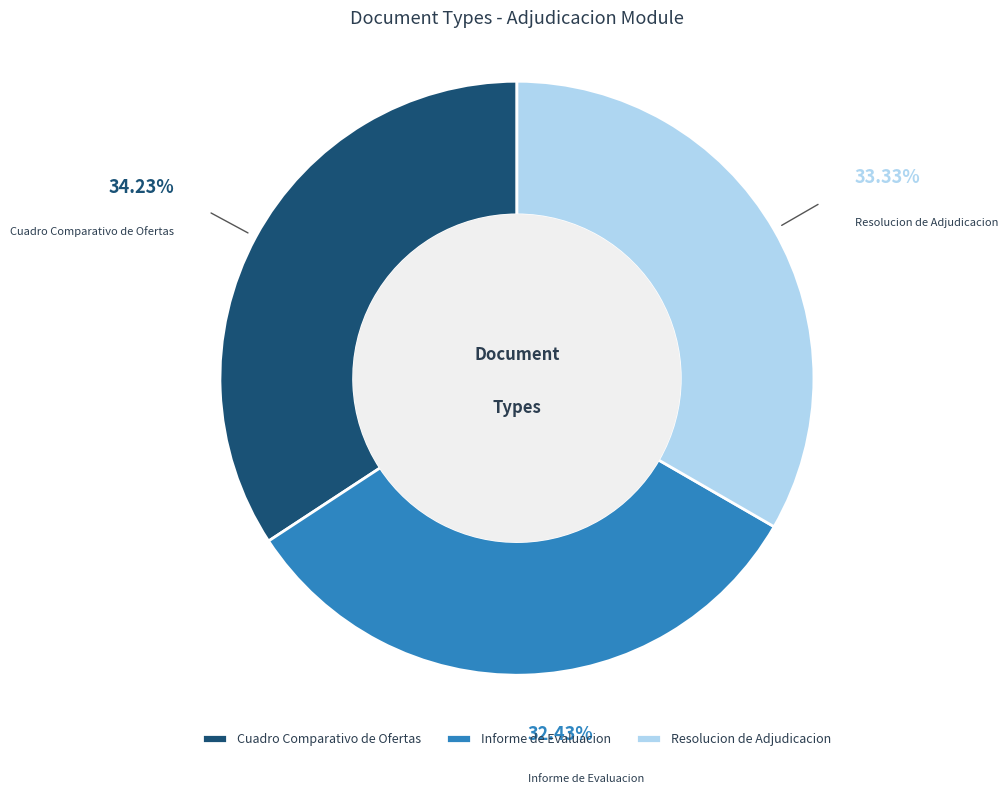

The Informe de Evaluacion slice represents 32% of the pie. True or false?

True